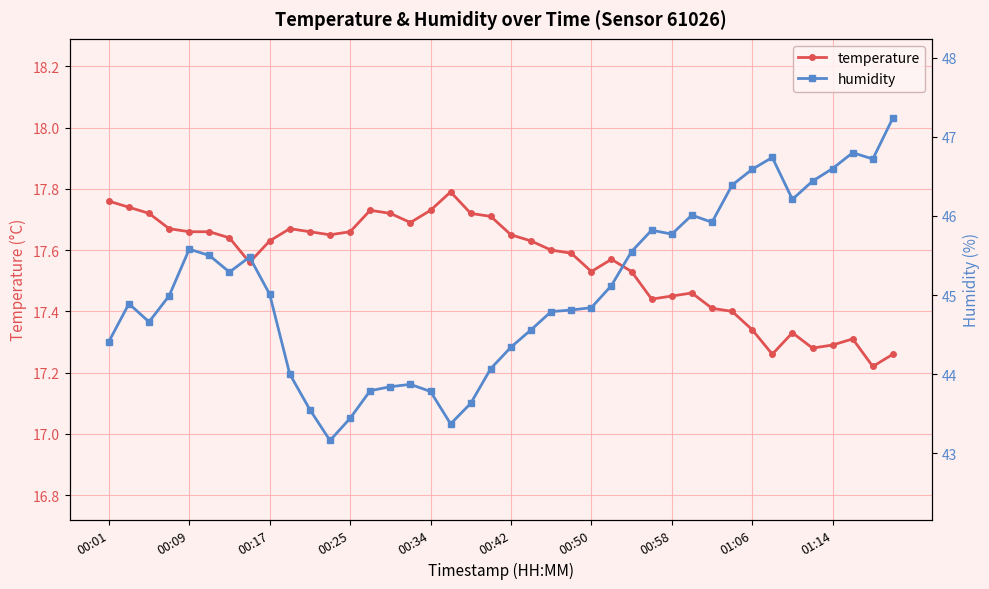

Where is temperature nearest to the value 17?

38